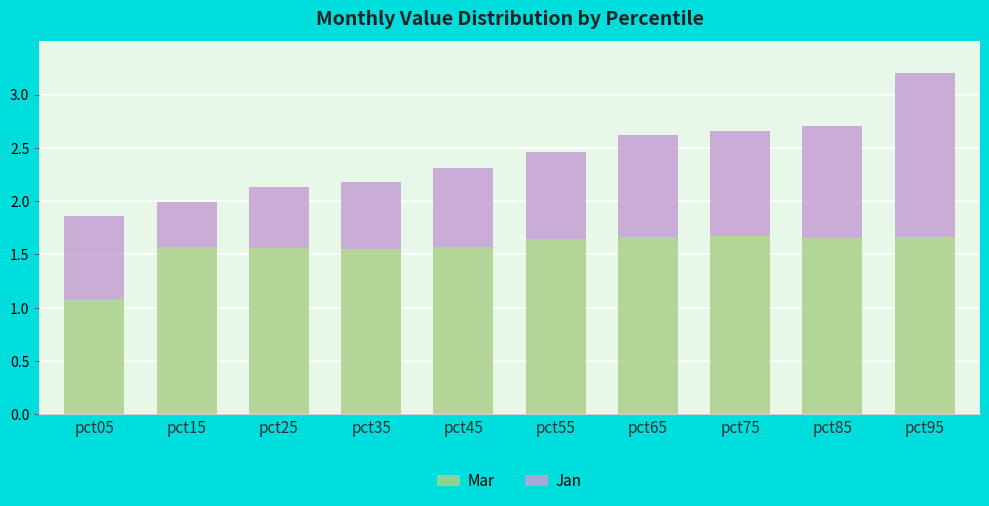

At which category is the sum across all series the highest?

pct95